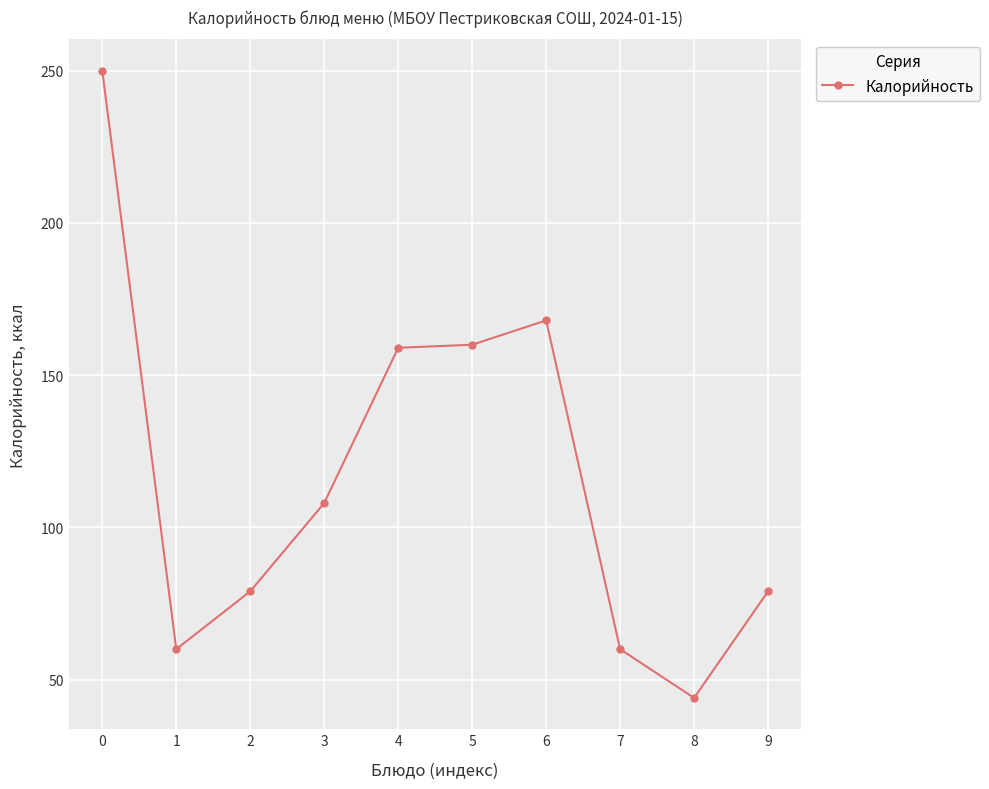

At which category does the chart reach its minimum across all series?

8